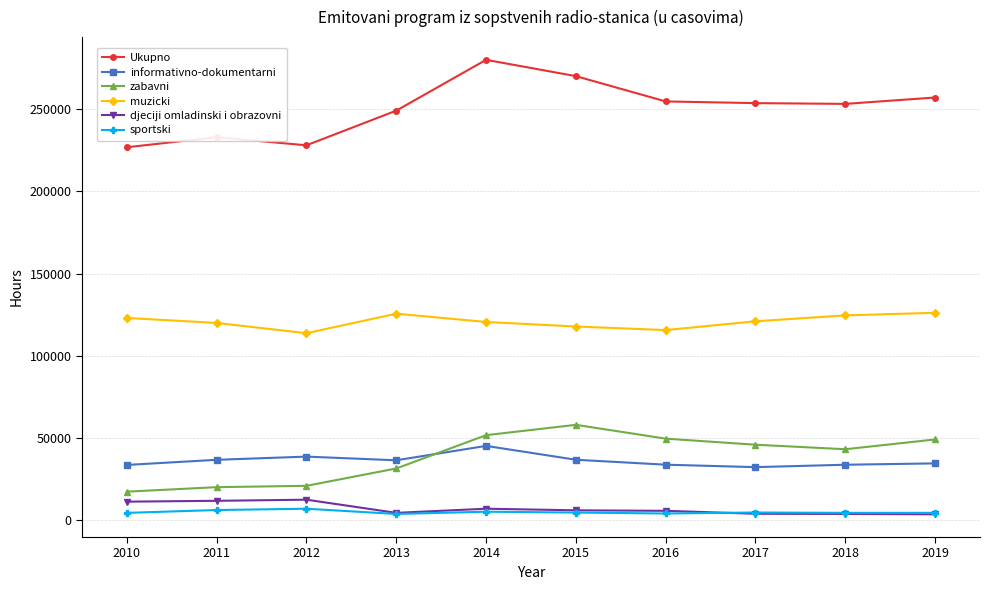

Is it true that Ukupno equals 249140 at 2013?

True